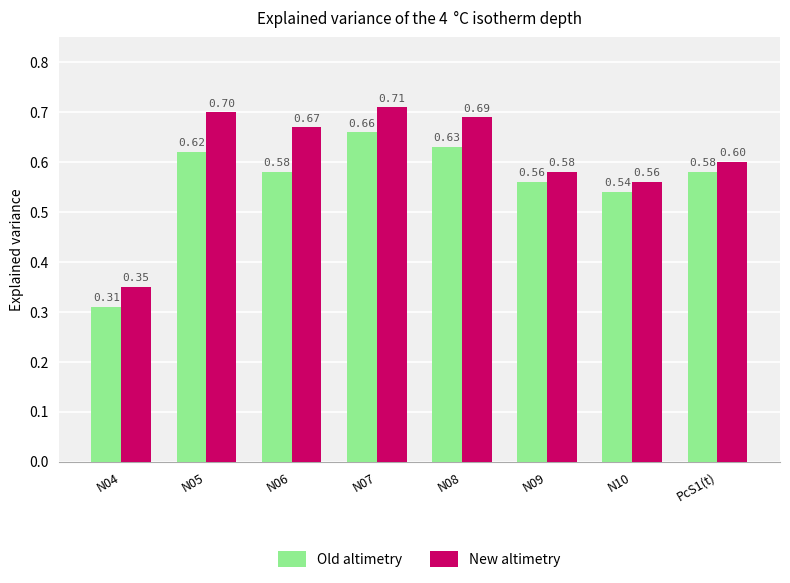

Rank the series by their maximum value, from lowest to highest.

Old altimetry, New altimetry